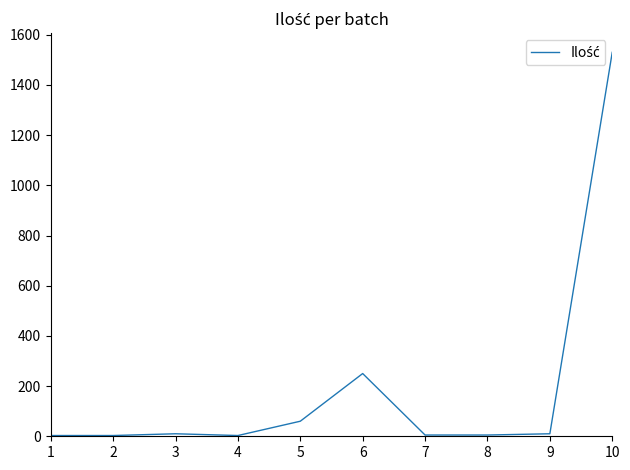

How many lines are shown in the chart?

1